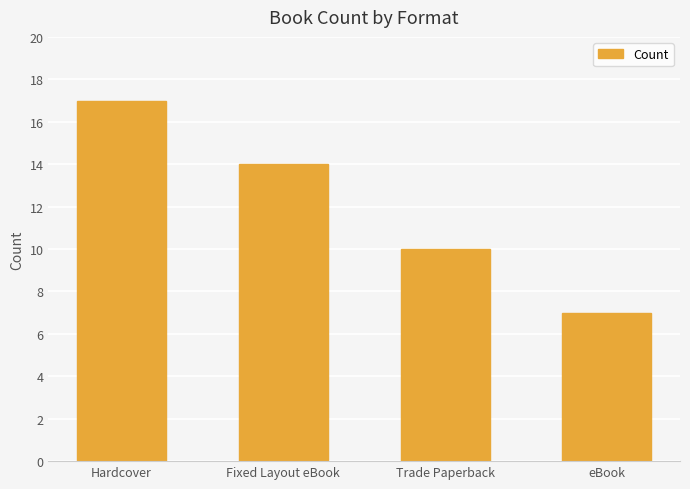

Which category has the lowest value across all series?

eBook